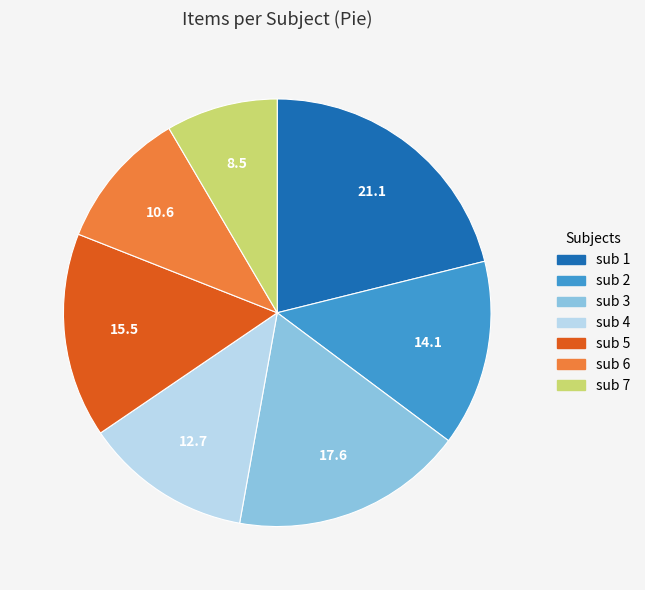

Do sub 2 and sub 6 together represent more than half of the pie?

No